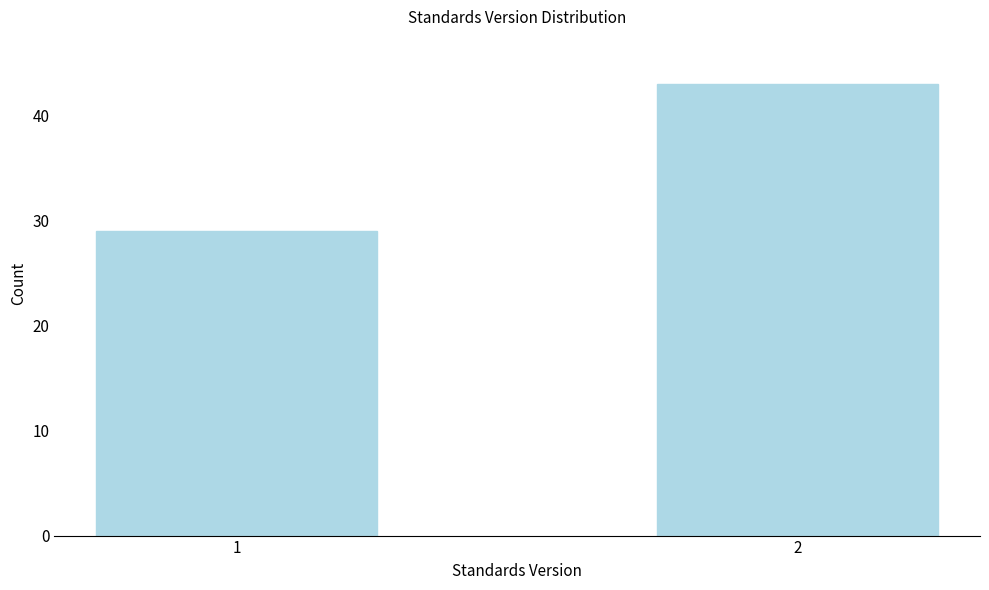

Reading right to left, list all the values displayed in this chart.

43	29